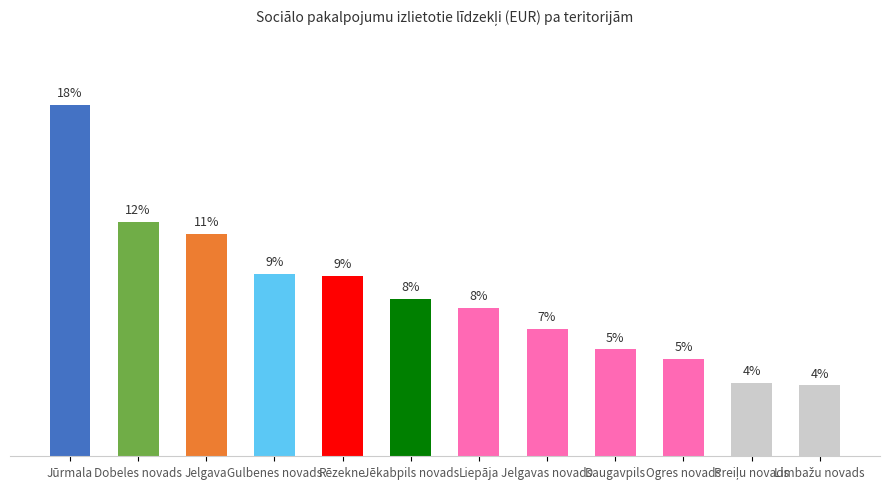

Reading left to right, list all the values displayed in this chart.

18.0	12.0	11.4	9.4	9.2	8.1	7.6	6.5	5.5	5.0	3.8	3.6